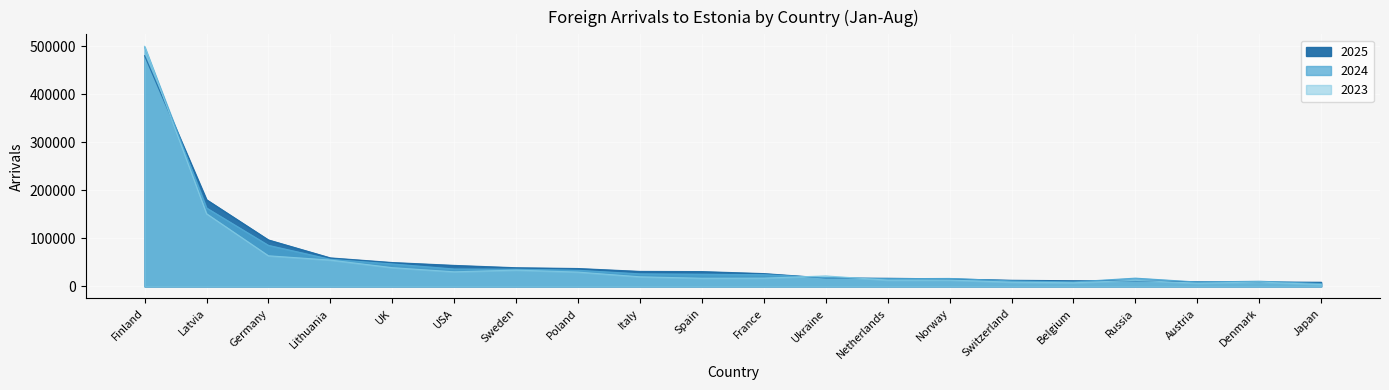

What position from the left is Belgium?

16